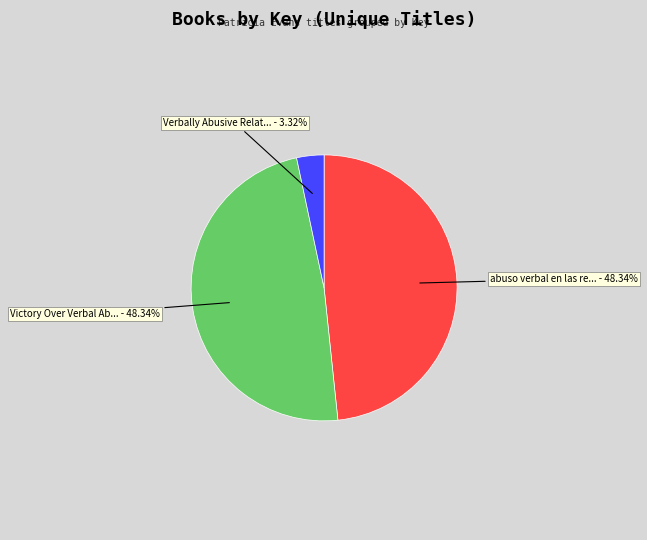

Does any single category account for the majority?

No